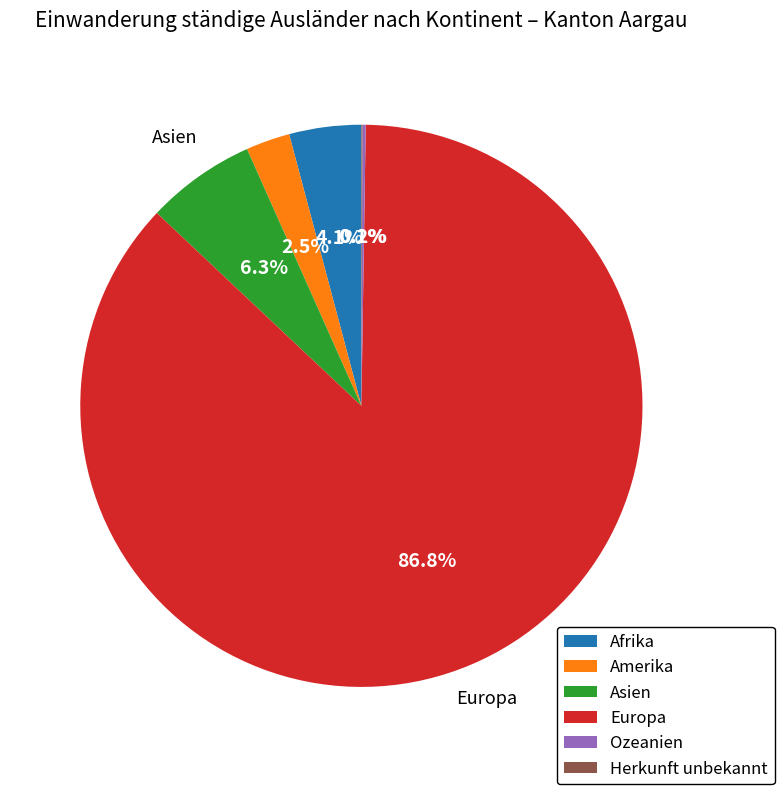

Which has a higher value, Amerika or Europa?

Europa